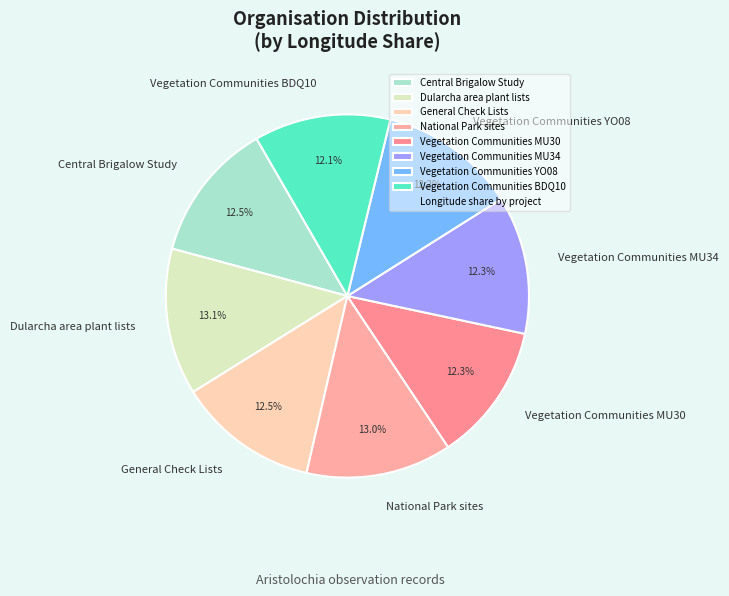

How many slices are in this pie chart?

8